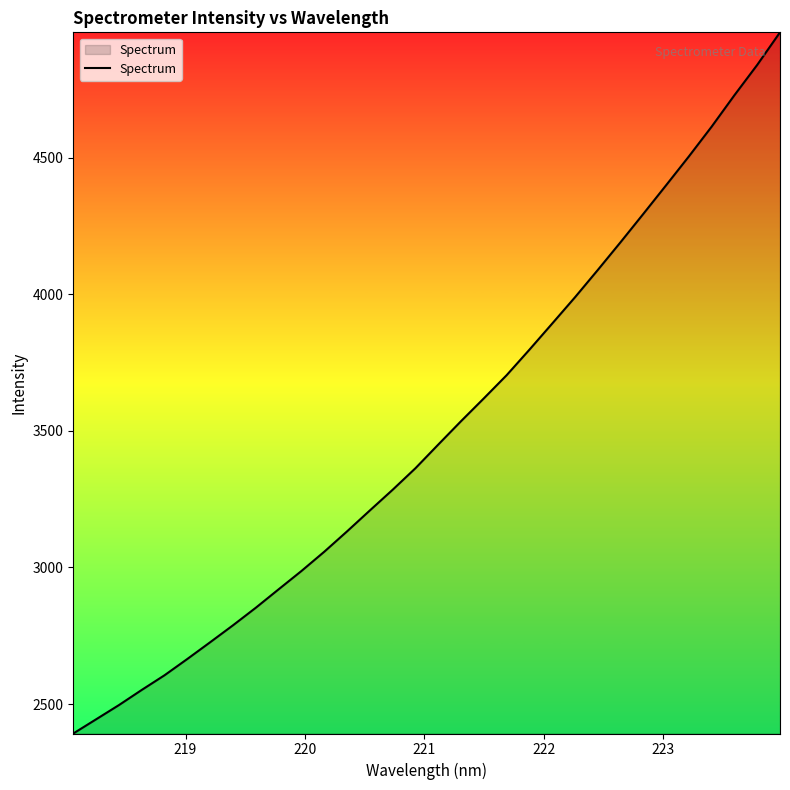

What is the maximum value shown in the chart?

4959.4